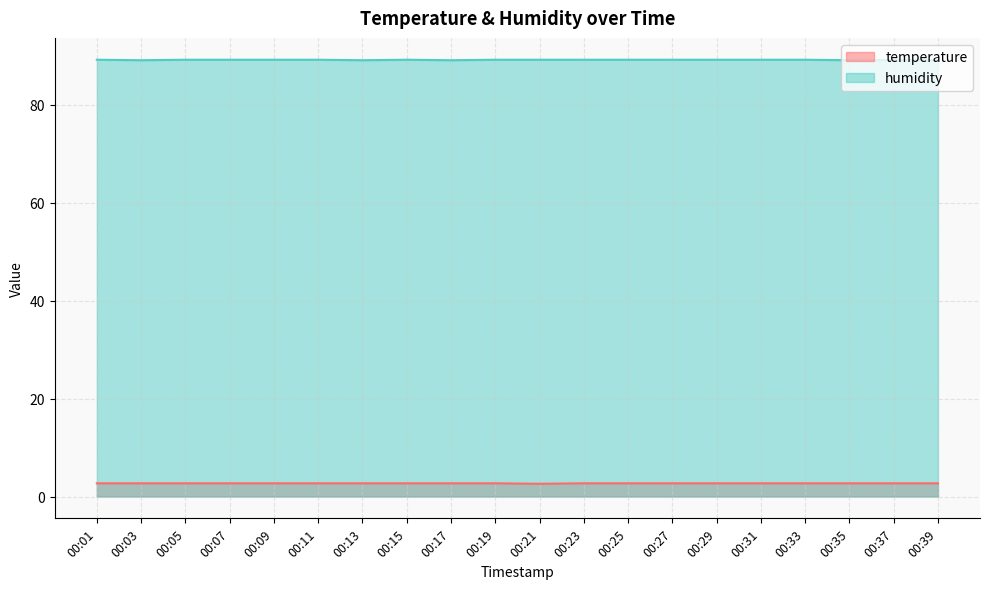

True or false: temperature has more than 1 interior local peaks.

False